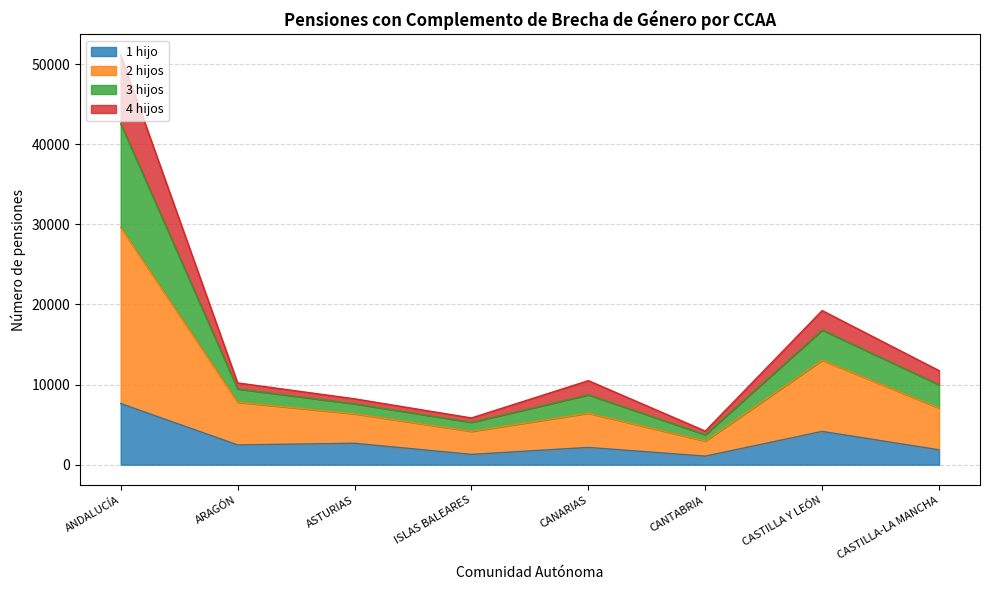

At which category is the sum across all series the highest?

ANDALUCÍA